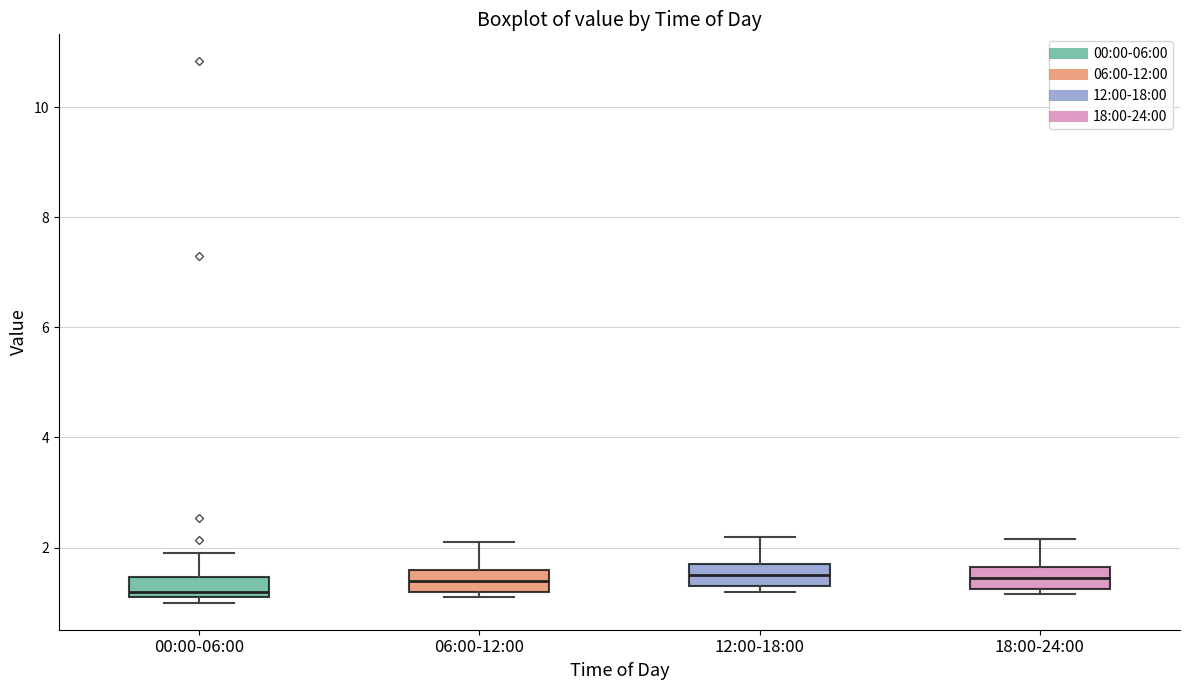

Reading left to right, read every box against the y-axis: the position of its median line, the range the box covers, and the ends of its whiskers. The values are not printed on the chart, so give them approximately, as read against the axis.

00:00-06:00: median 1.2 (just above the box's lower edge), box 1.2 to 1.4, whiskers 1.0 to 2.0
06:00-12:00: median 1.4, box 1.2 to 1.6, whiskers 1.2 (just below the box's lower edge) to 2.2
12:00-18:00: median 1.6, box 1.4 to 1.8, whiskers 1.2 to 2.2
18:00-24:00: median 1.4, box 1.2 to 1.6, whiskers 1.2 (just below the box's lower edge) to 2.2